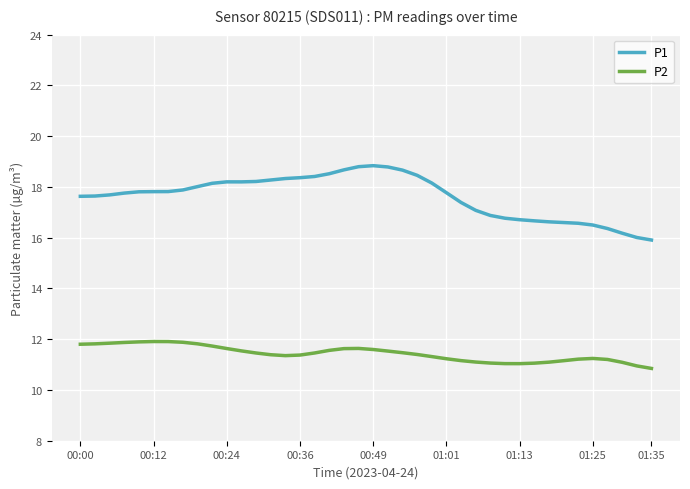

Which series has the largest total across all categories?

P1